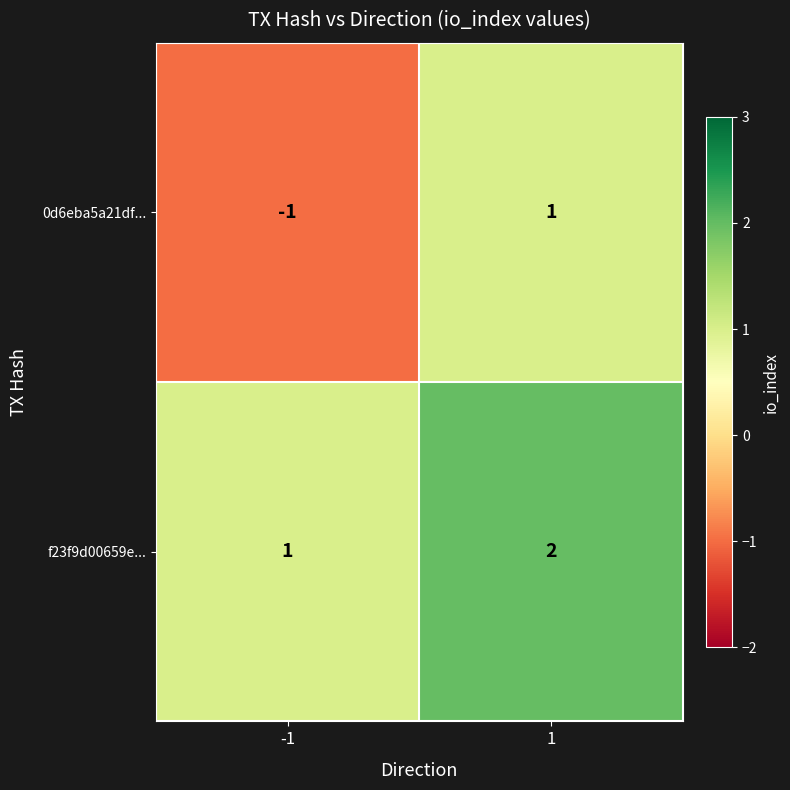

What is the difference between the highest and lowest values at -1?

2